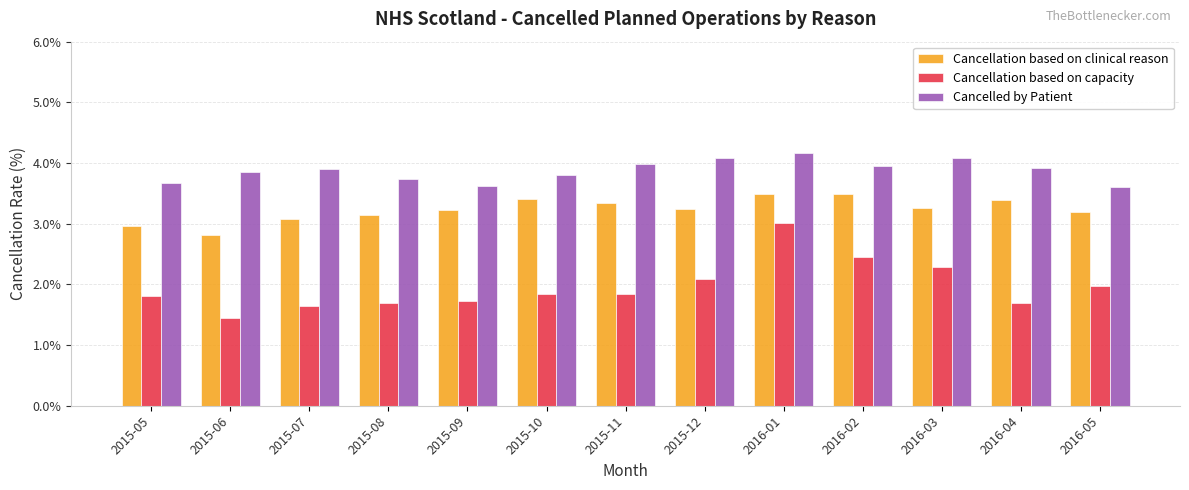

What is the label of the 5th bar from the right?

2016-01